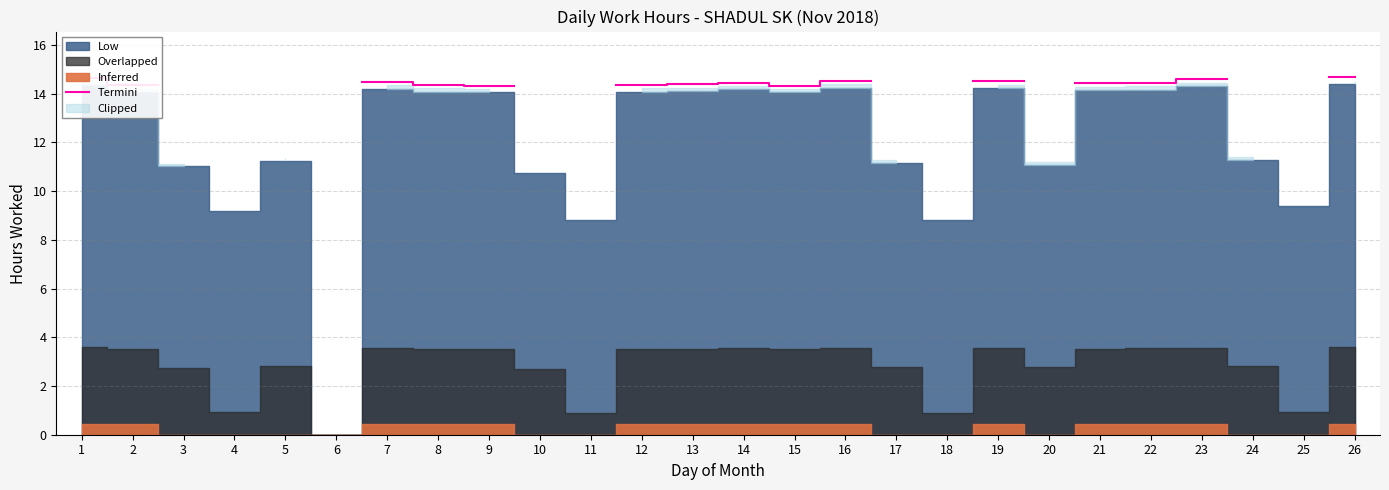

What value does the data have at 23?

14.6